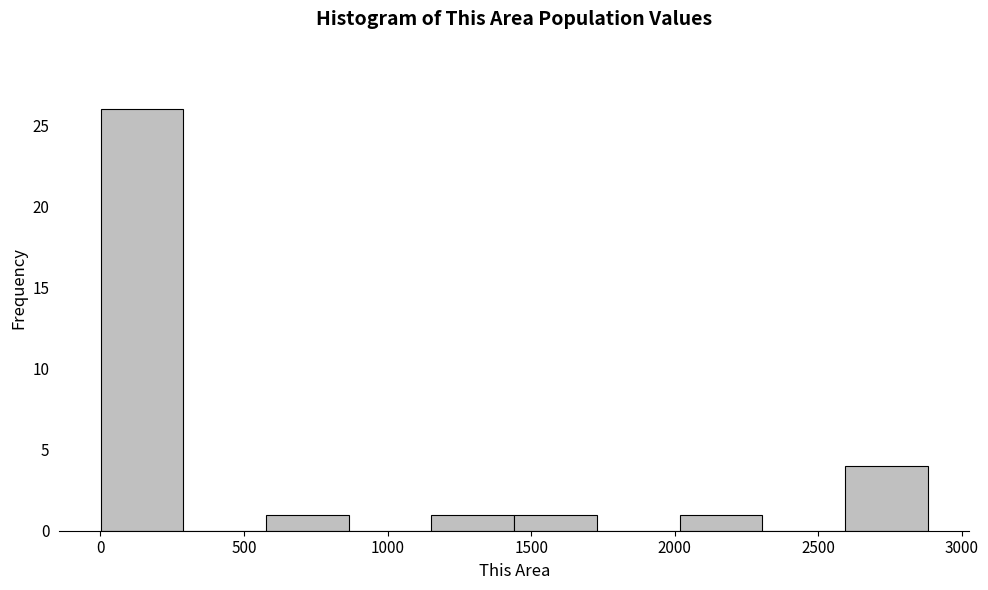

Over which range of the x-axis is the bar tallest?

0 to 300